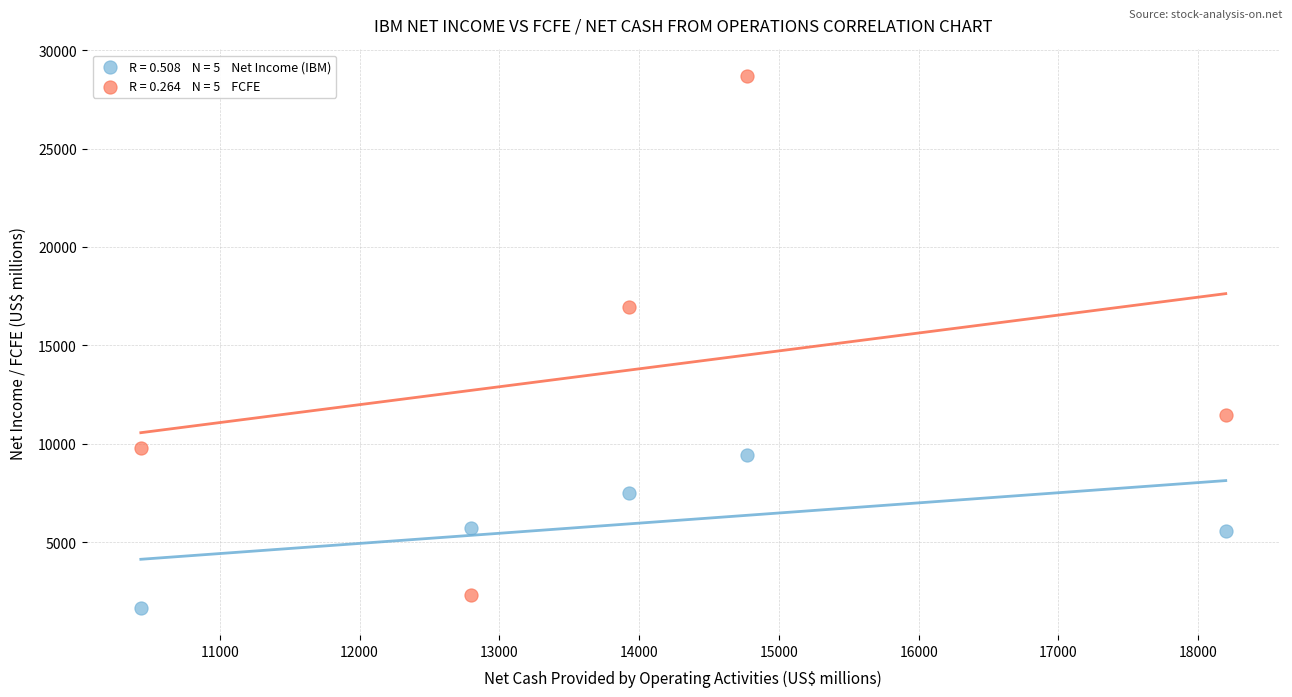

Across all series, what Y value is closest to 15161?

16939